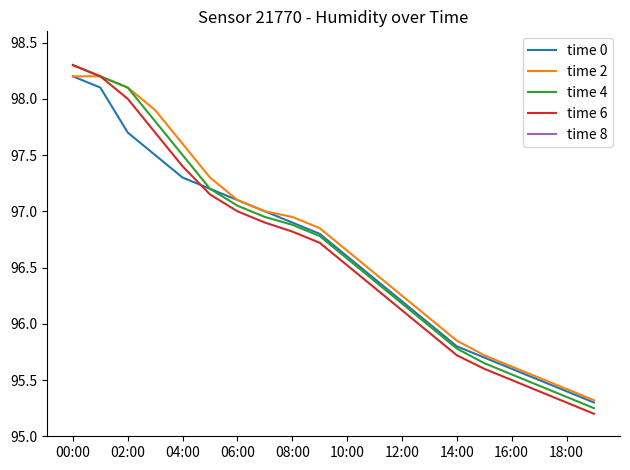

List the series in order of their peak value, lowest first.

time 8, time 0, time 2, time 4, time 6